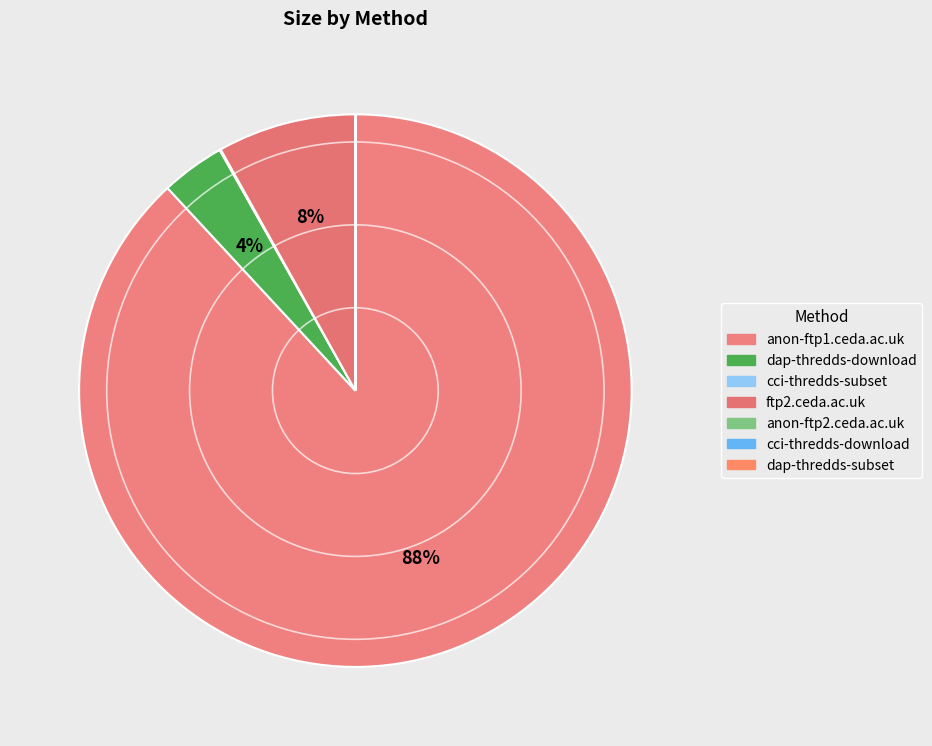

Between anon-ftp1.ceda.ac.uk and cci-thredds-download, which is larger?

anon-ftp1.ceda.ac.uk